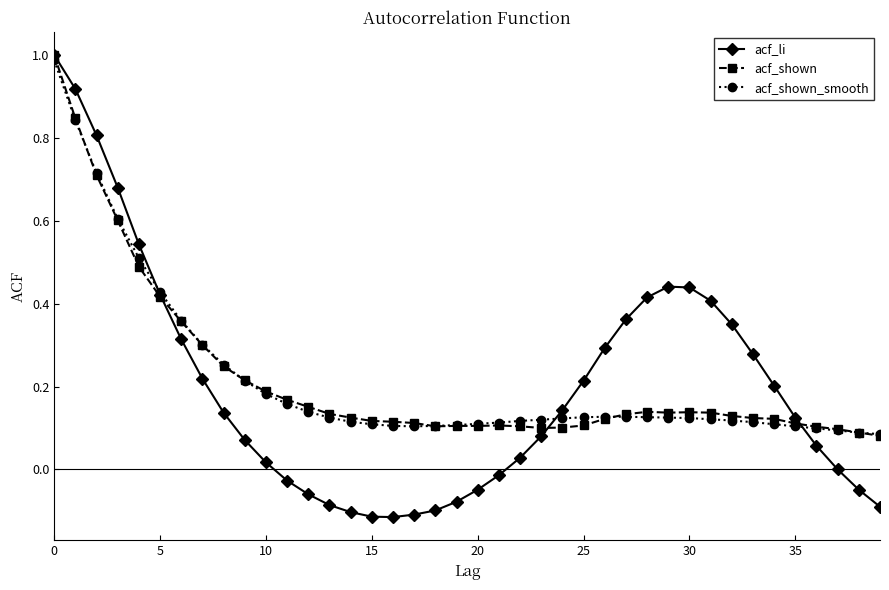

True or false: acf_shown has more than 0 interior local peaks.

True